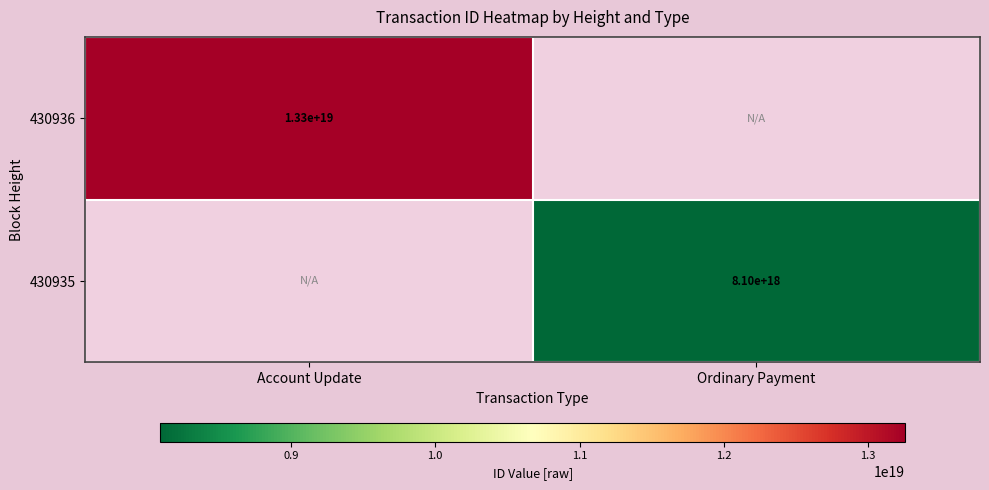

The value of 430936 at Account Update is 13300000000000000000. True or false?

True